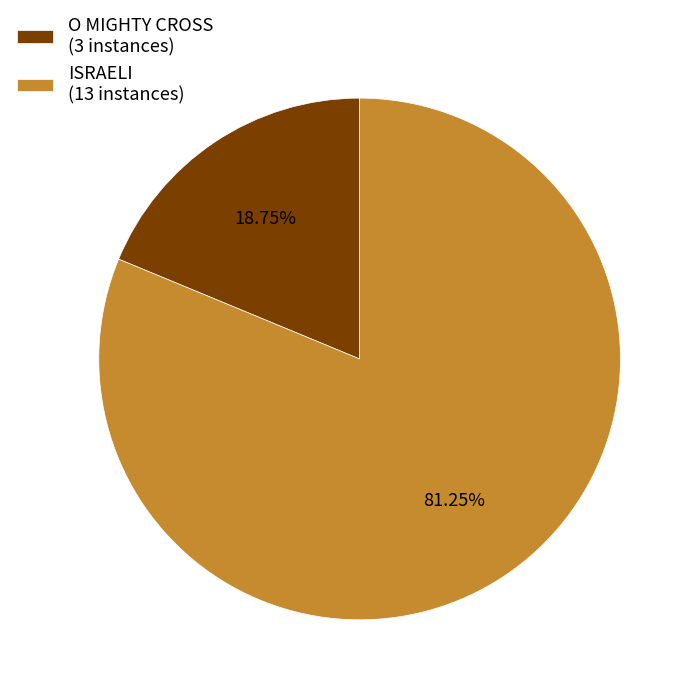

Combined, what portion of the pie is O MIGHTY CROSS and ISRAELI?

100.0%